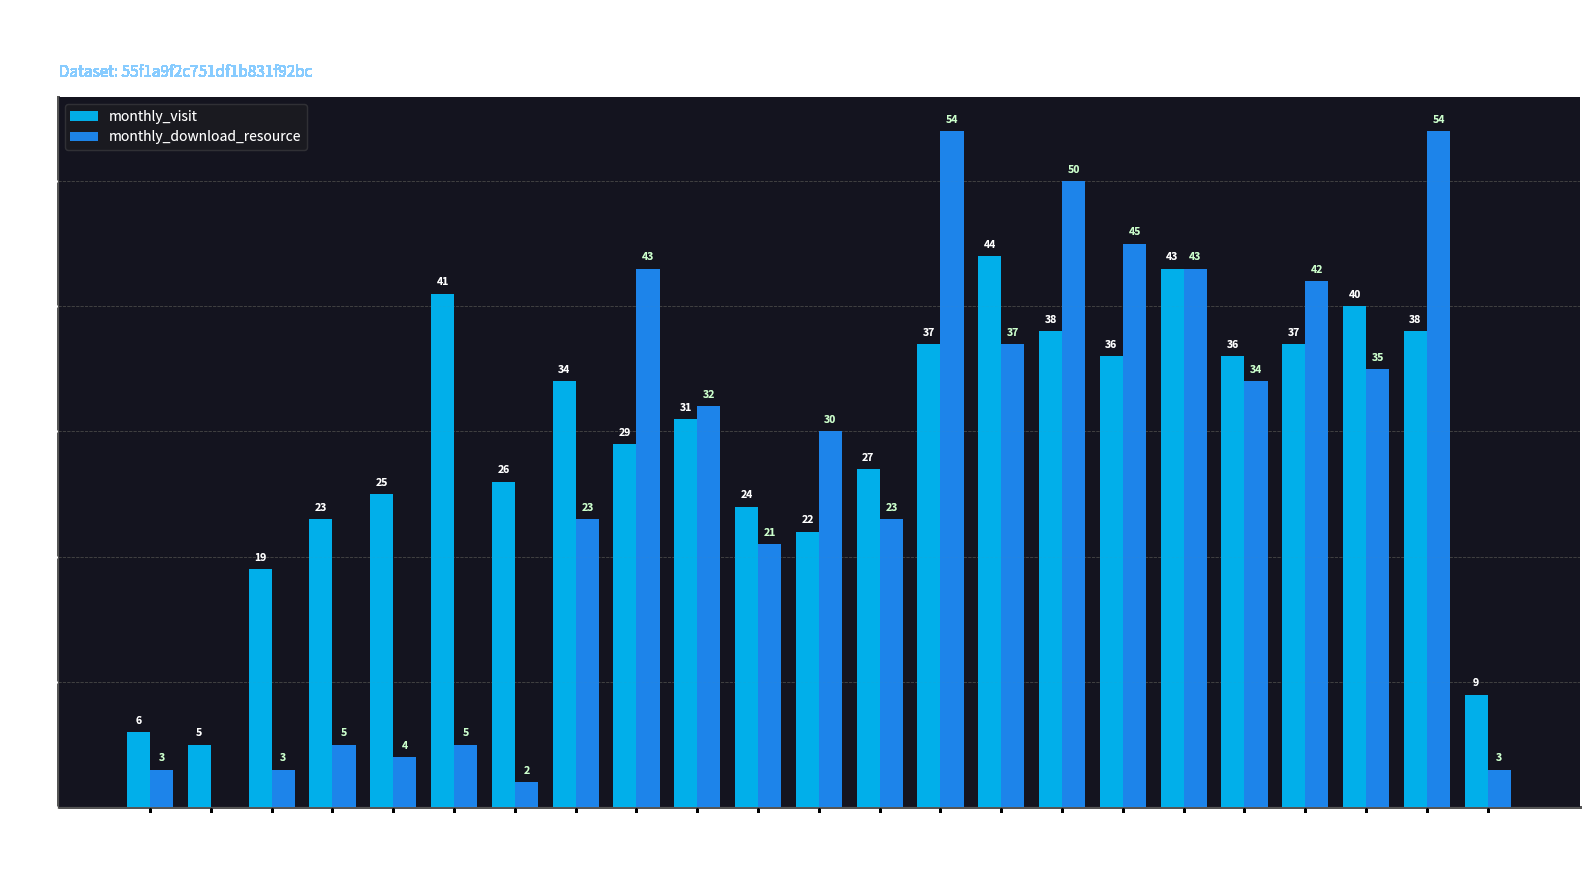

Which series changed the most between 2023-03 and 2023-08?

monthly_download_resource